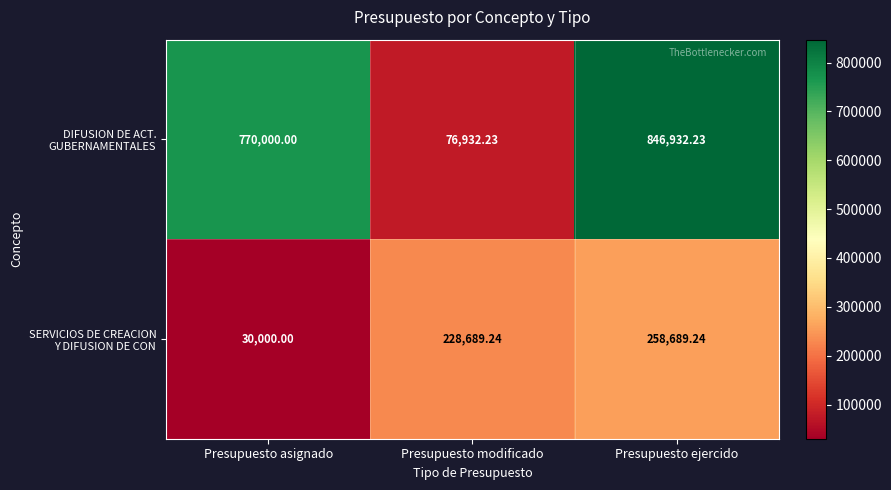

Which label corresponds to the largest value in the chart?

Presupuesto ejercido